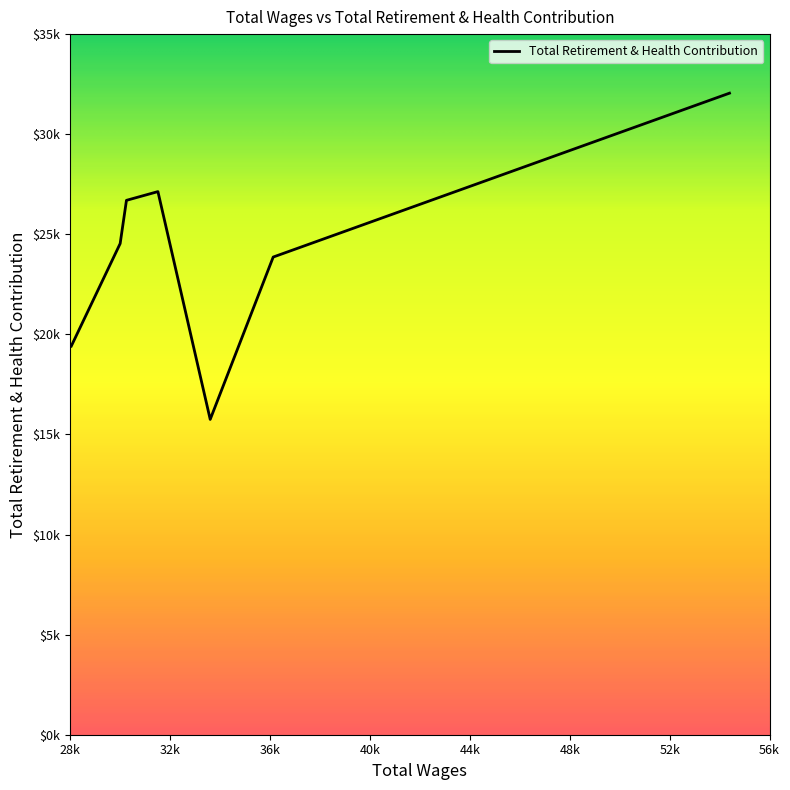

Count the number of categories in the chart.

7